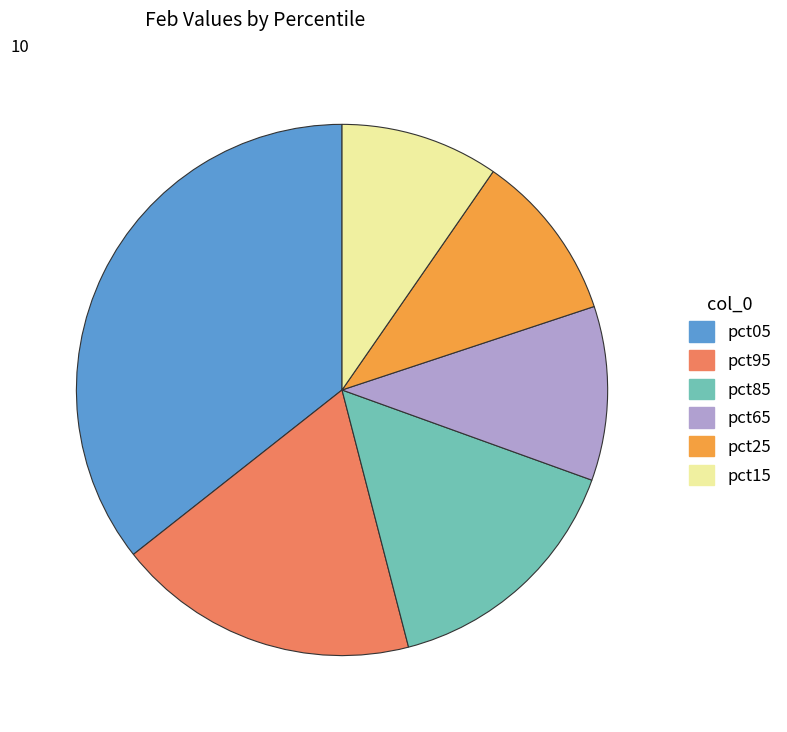

Approximately how many times larger is the value at pct95 compared to pct25?

1.8